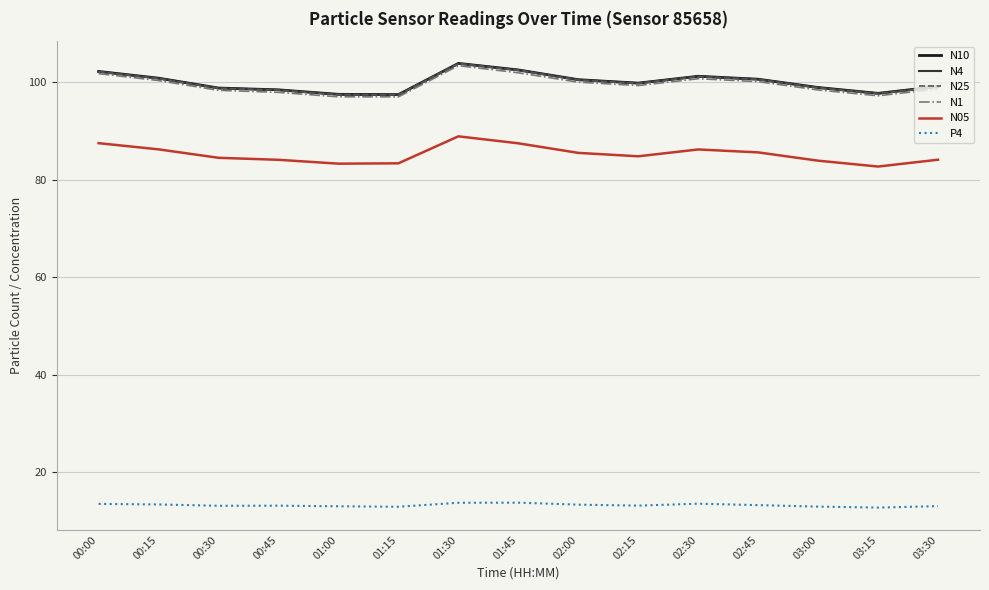

What is the spread (max minus min) of values at 02:15?

86.6